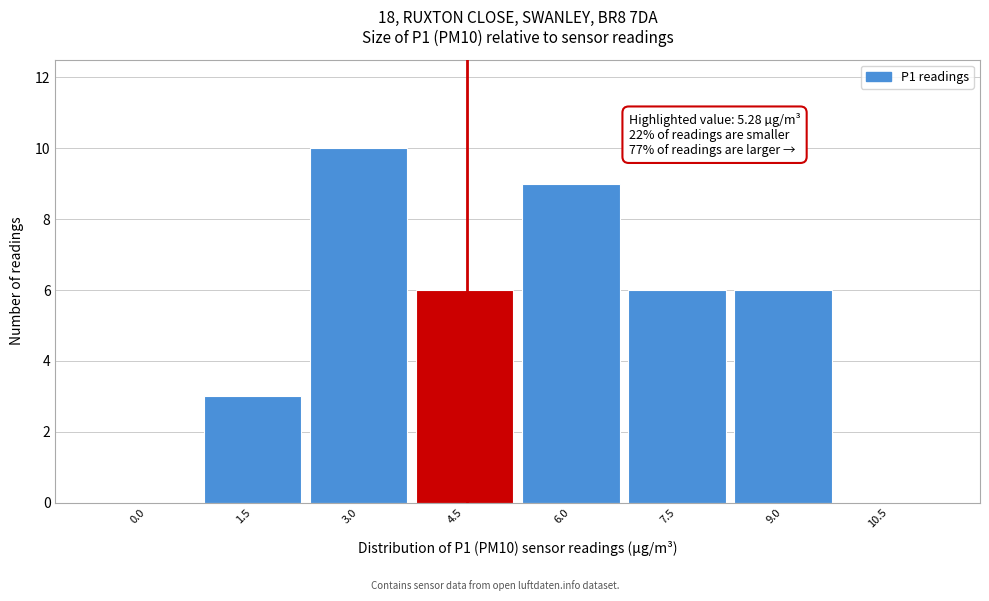

Reading right to left, what are all the values shown in this chart?

10.5=0	9.0=6	7.5=6	6.0=9	4.5=6	3.0=10	1.5=3	0.0=0